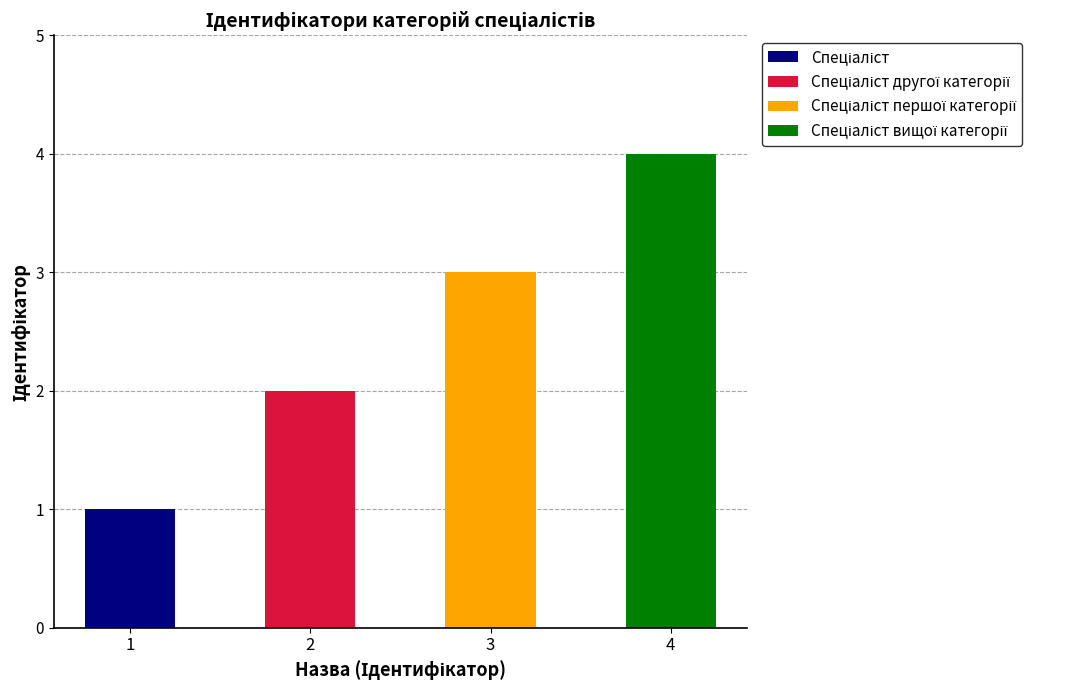

Between Спеціаліст and Спеціаліст першої категорії, which is larger?

Спеціаліст першої категорії